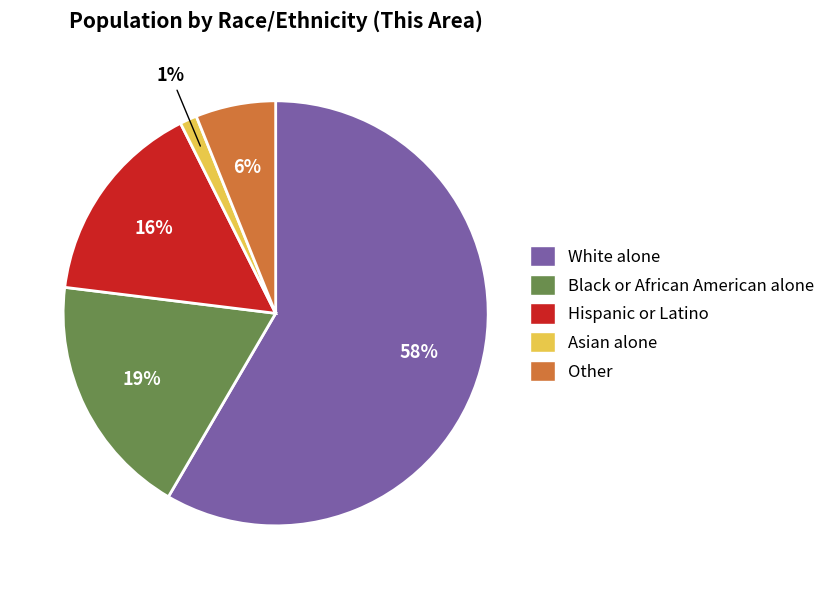

Do Other and Black or African American alone together represent more than half of the pie?

No